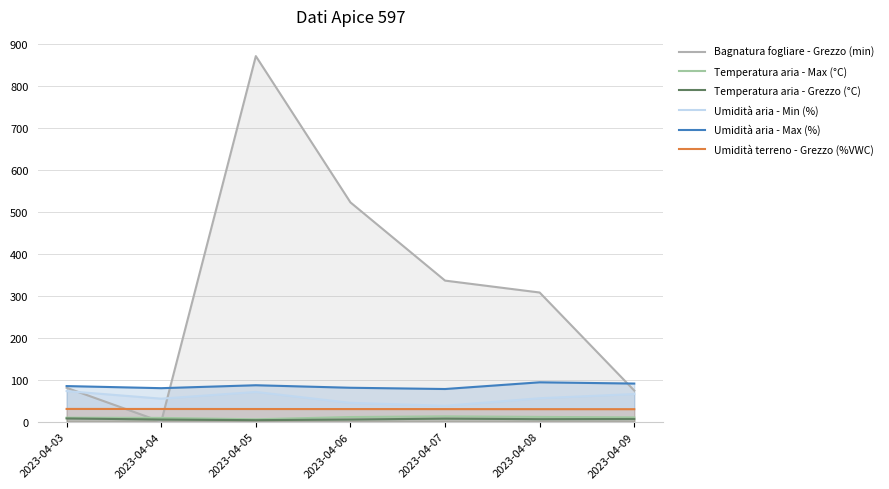

How many lines are shown in the chart?

6